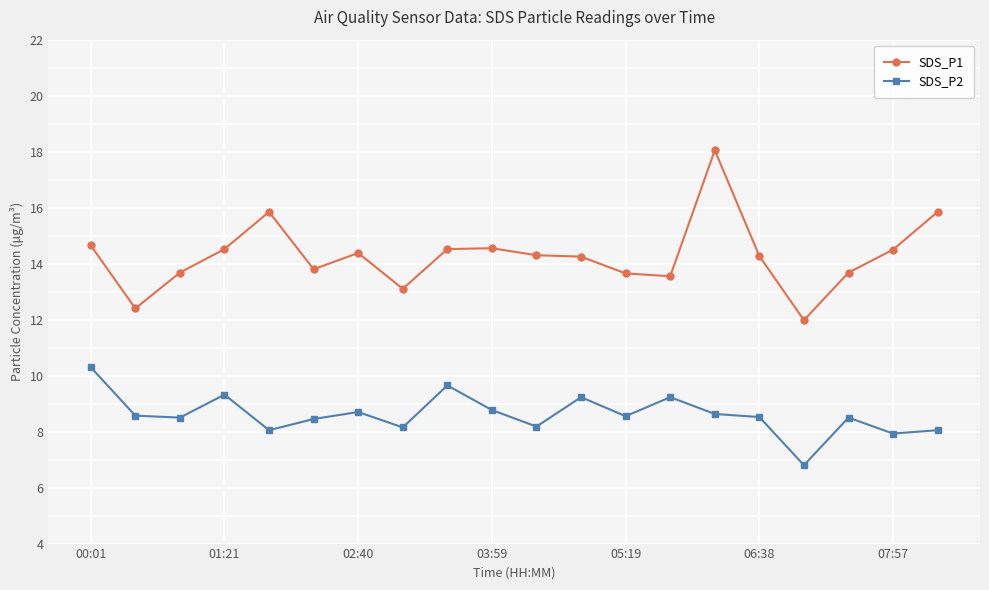

What is the value of the SDS_P1 point at the 10th from the left?

14.6